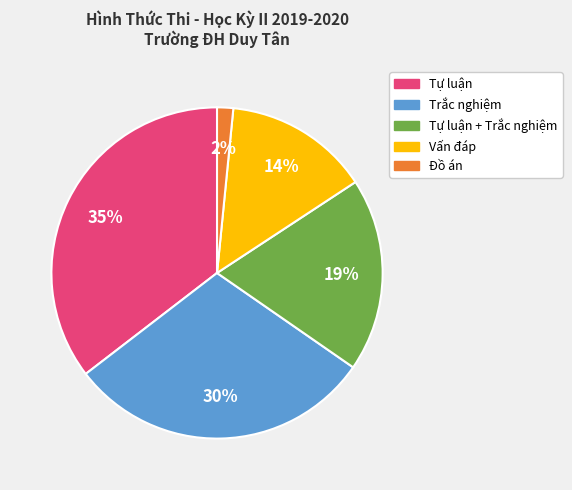

Is there any slice that represents more than half of the pie?

No